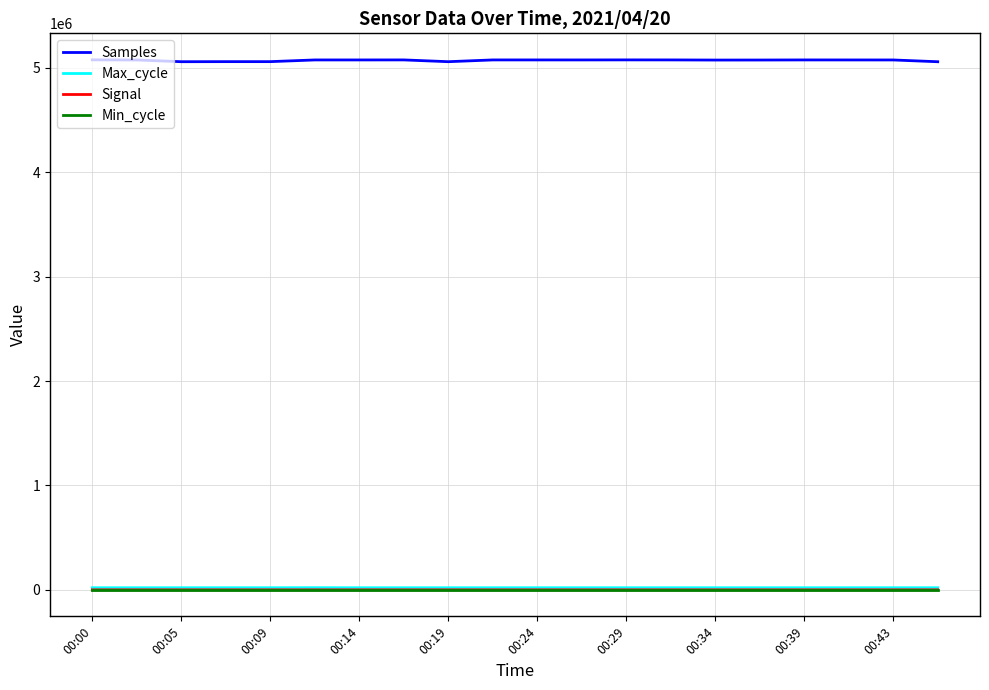

Is the value of Max_cycle at 00:14 greater than the value of Samples at 00:00?

No